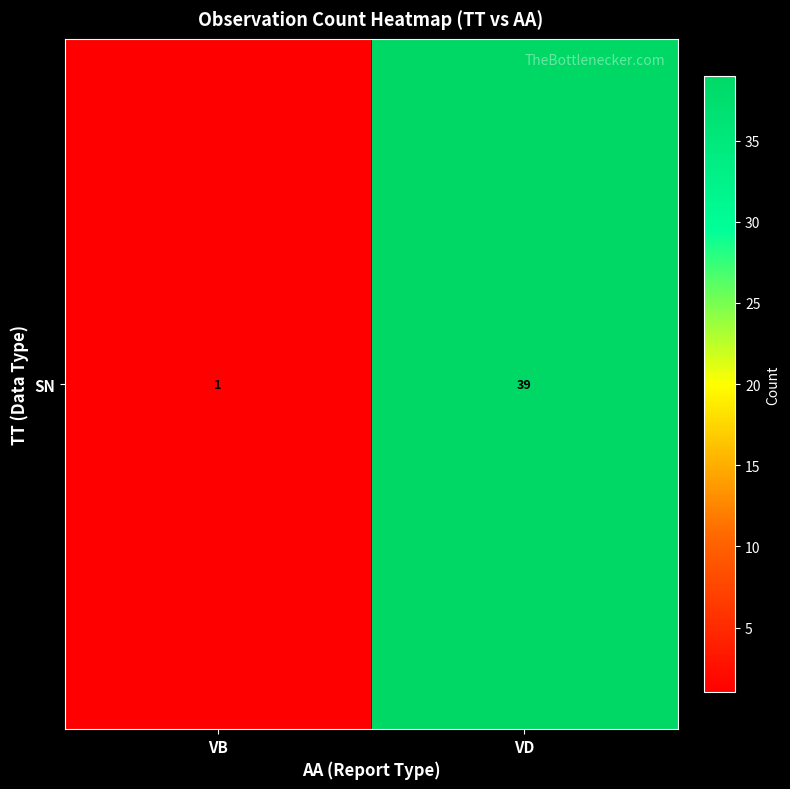

What is the sum of all values?

40